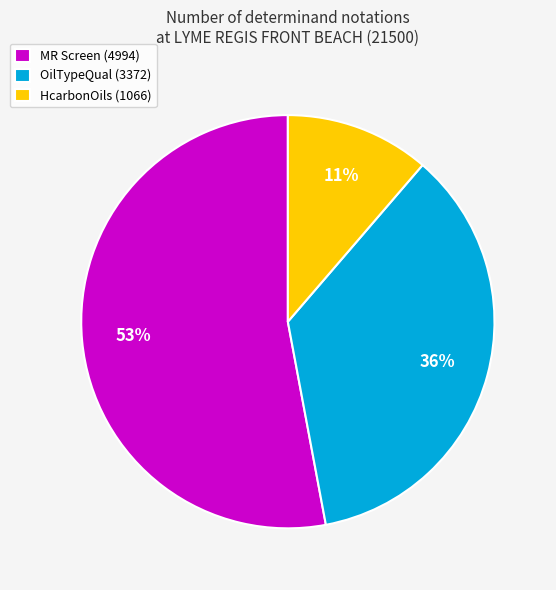

How many segments does this pie chart have?

3